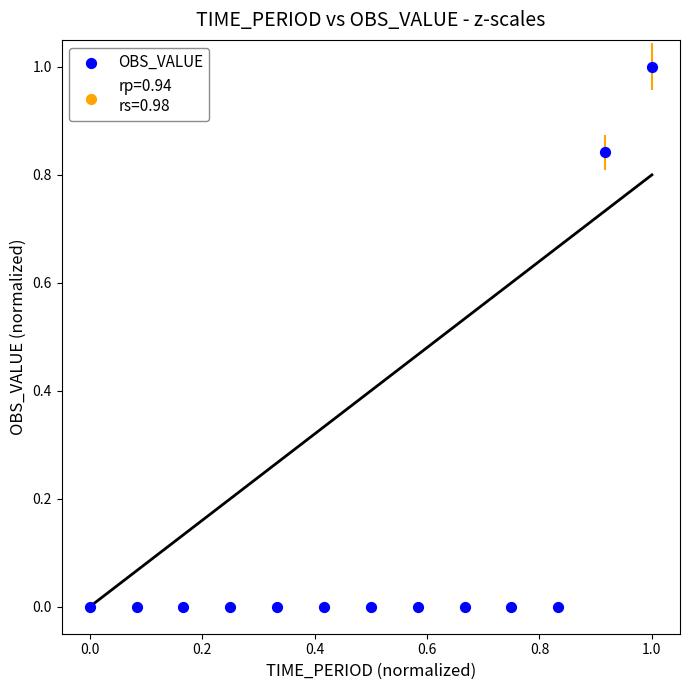

What is the range of X values (max minus min)?

1.0